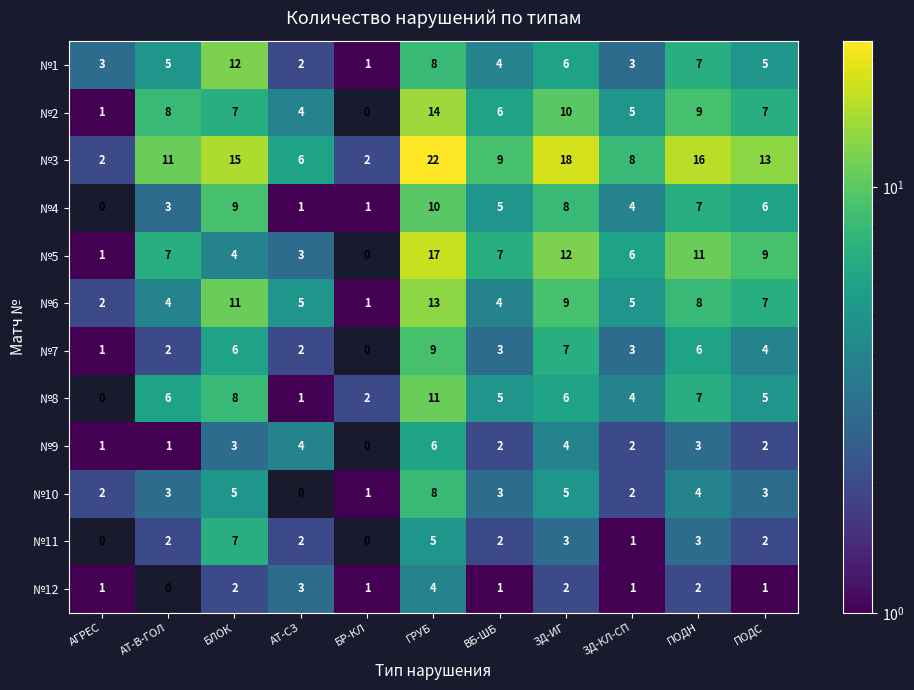

What is the average value of the №3 series?

11